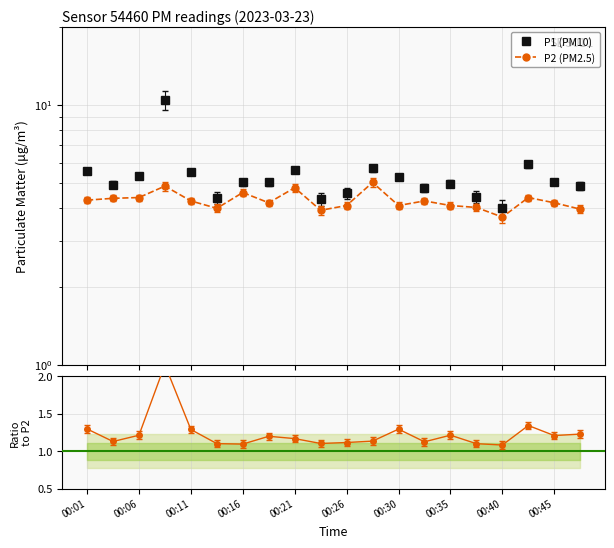

What is the average value of the P2 (PM2.5) series?

4.3